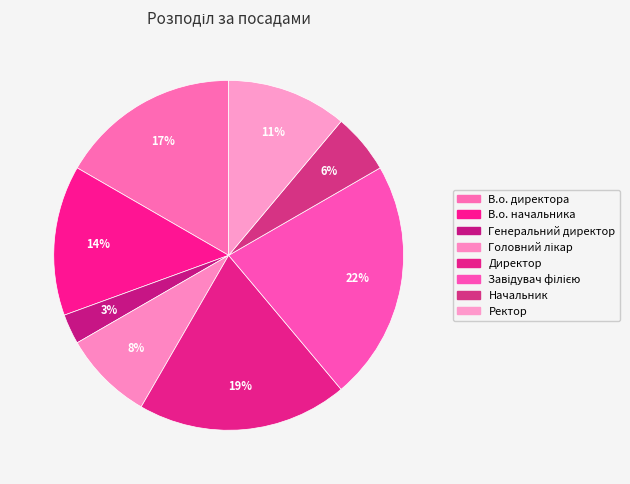

How many slices are in this pie chart?

8